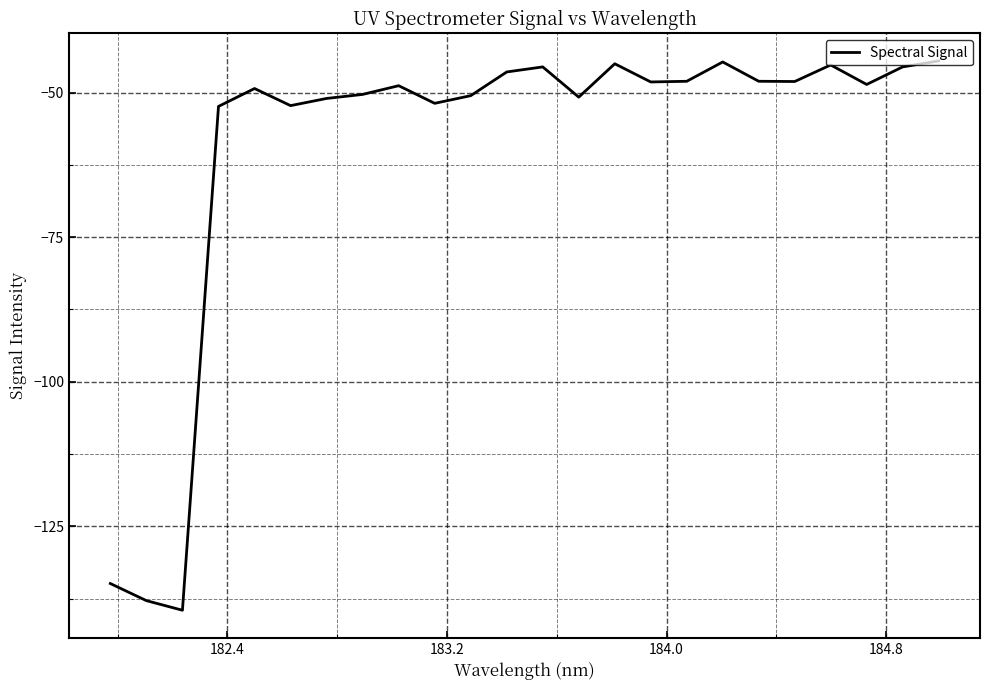

What is the smallest value displayed?

-139.5